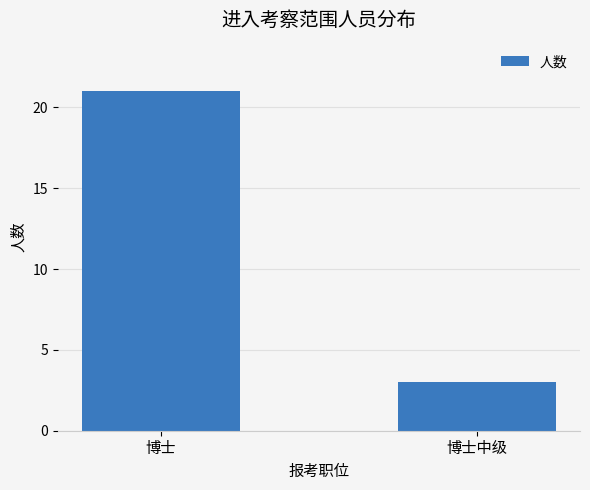

Reading left to right, what are all the values shown in this chart?

博士=21	博士中级=3